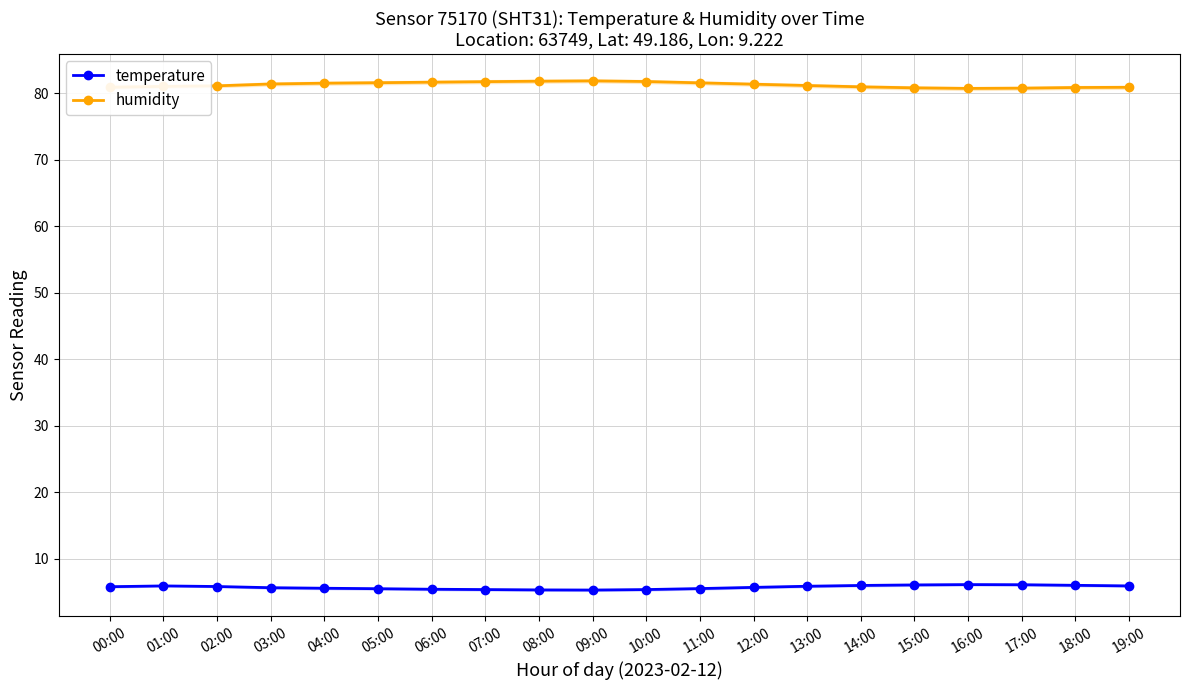

What is the sum of all humidity values?

1626.2